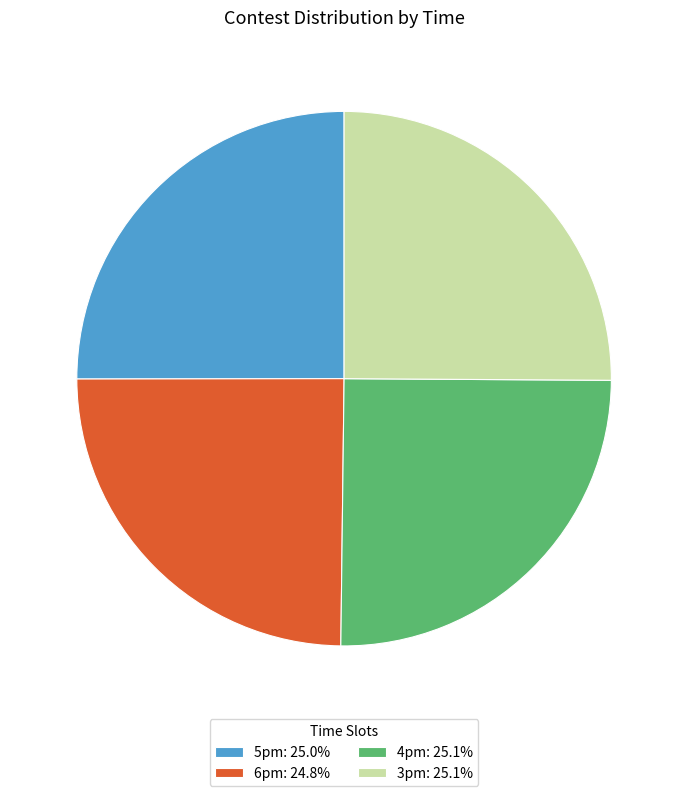

Is there any slice that represents more than half of the pie?

No